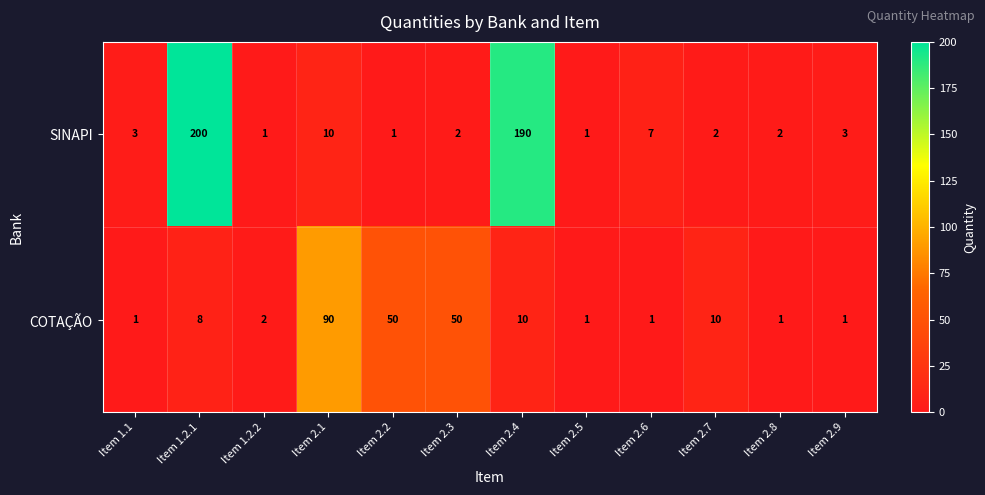

Reading left to right, transcribe all the data shown in this chart.

SINAPI: Item 1.1=3	Item 1.2.1=200	Item 1.2.2=1	Item 2.1=10	Item 2.2=1	Item 2.3=2	Item 2.4=190	Item 2.5=1	Item 2.6=7	Item 2.7=2	Item 2.8=2	Item 2.9=3
COTAÇÃO: Item 1.1=1	Item 1.2.1=8	Item 1.2.2=2	Item 2.1=90	Item 2.2=50	Item 2.3=50	Item 2.4=10	Item 2.5=1	Item 2.6=1	Item 2.7=10	Item 2.8=1	Item 2.9=1